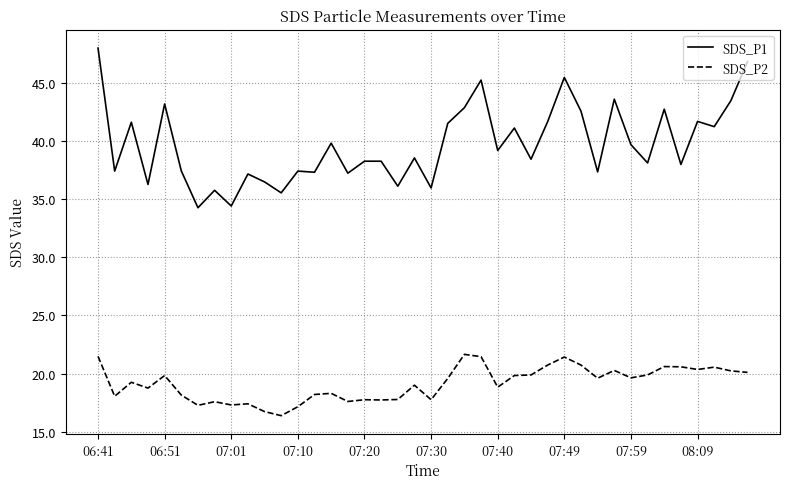

What is the difference between the maximum and minimum values in the SDS_P2 series?

5.3